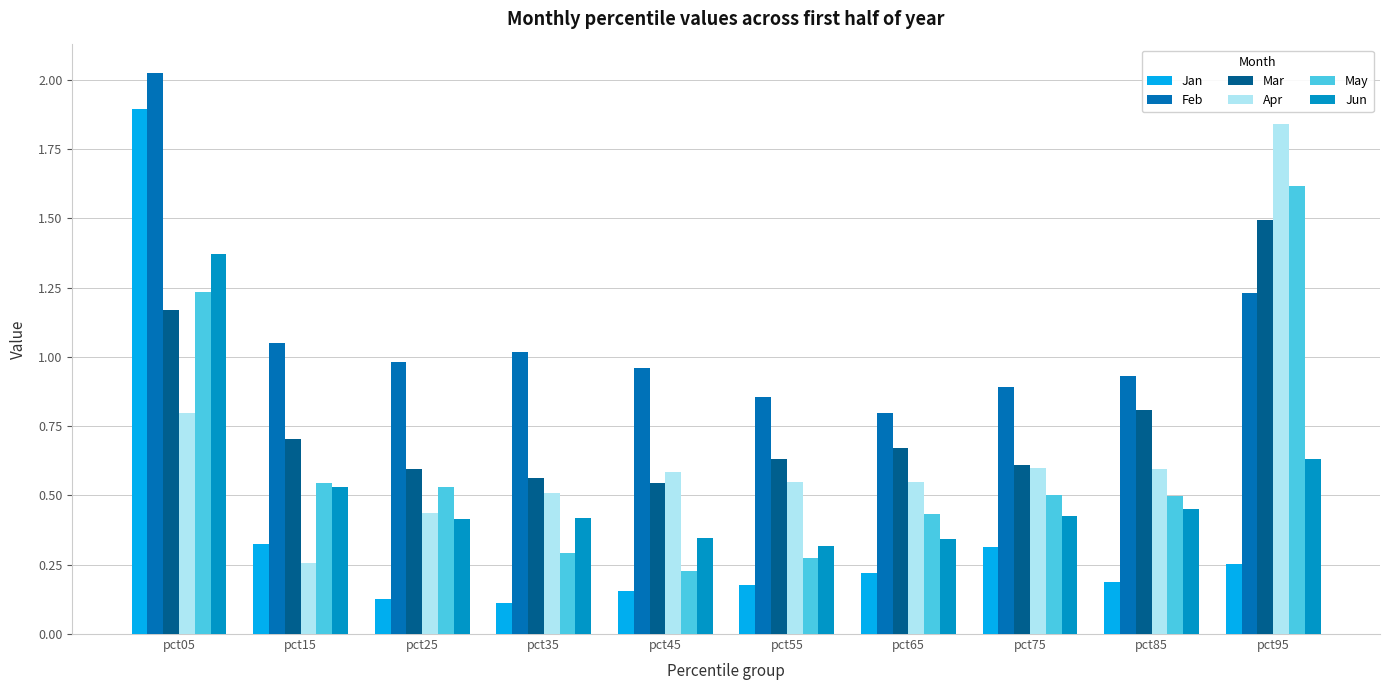

What is the minimum value for May?

0.2